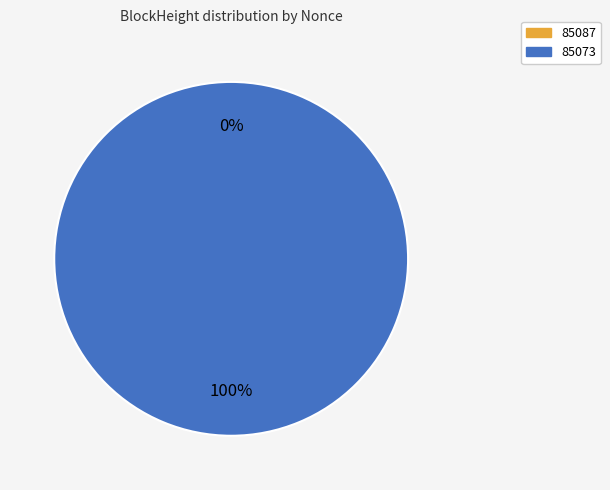

Is there any slice that represents more than half of the pie?

Yes